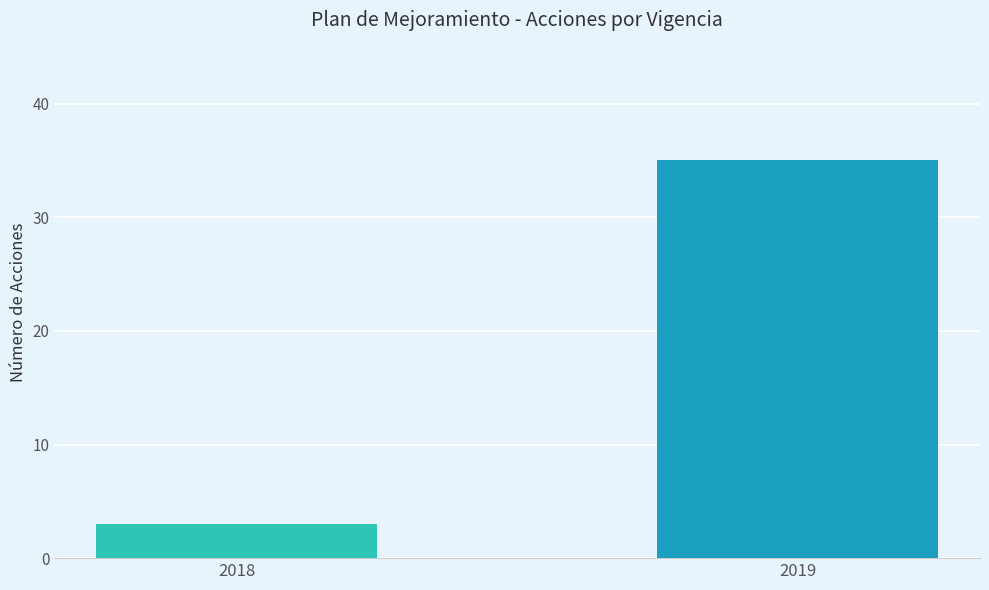

The value at 2018 is 3. True or false?

True